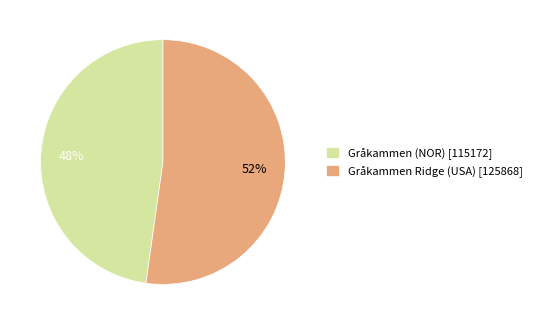

To the nearest percent, what portion does Gråkammen Ridge (USA) represent?

52%